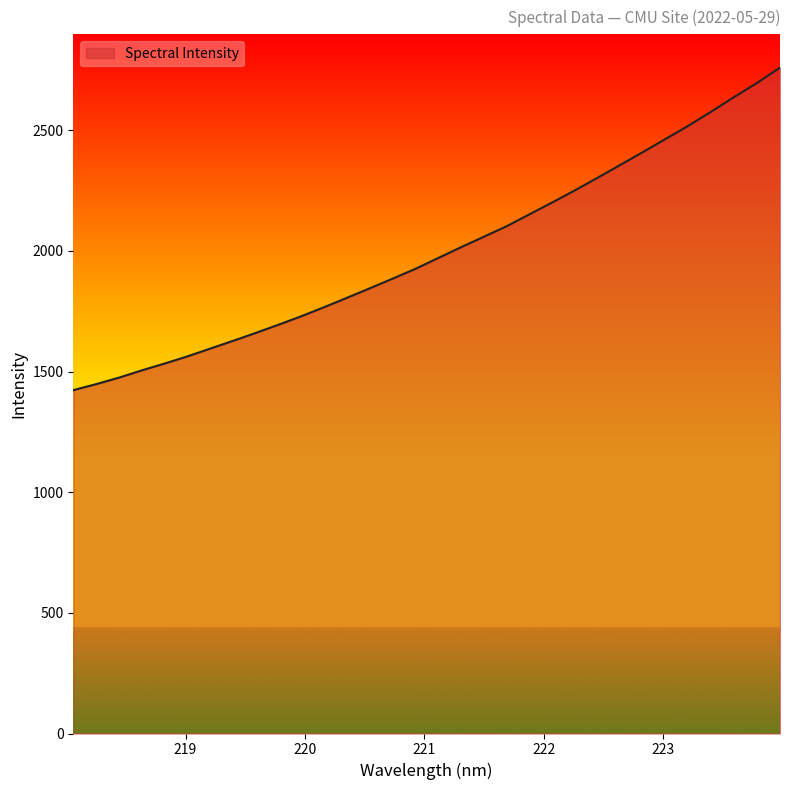

What is the smallest value displayed?

1422.7